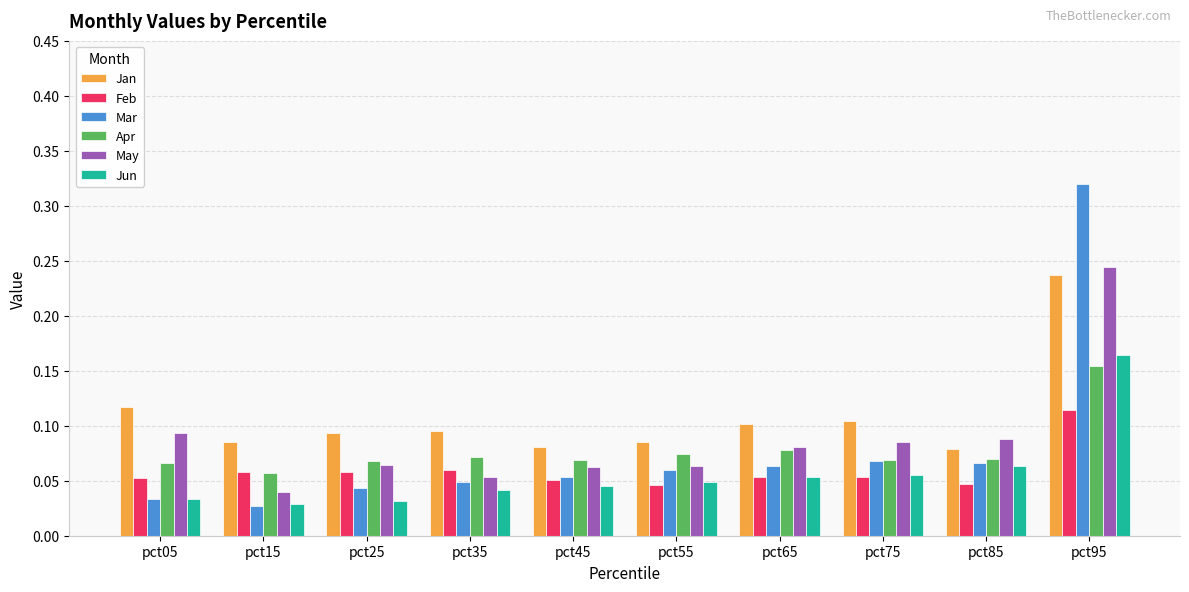

At which label does Jan reach its peak?

pct95